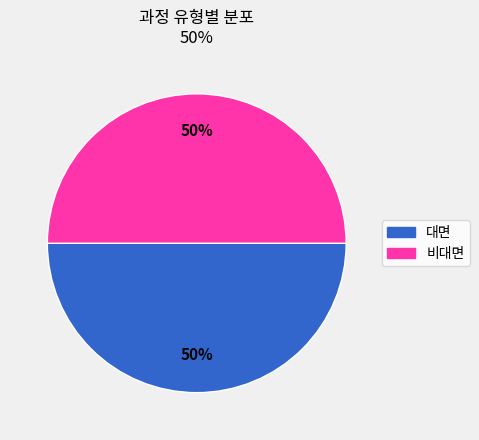

To the nearest percent, what is the average slice percentage?

50%